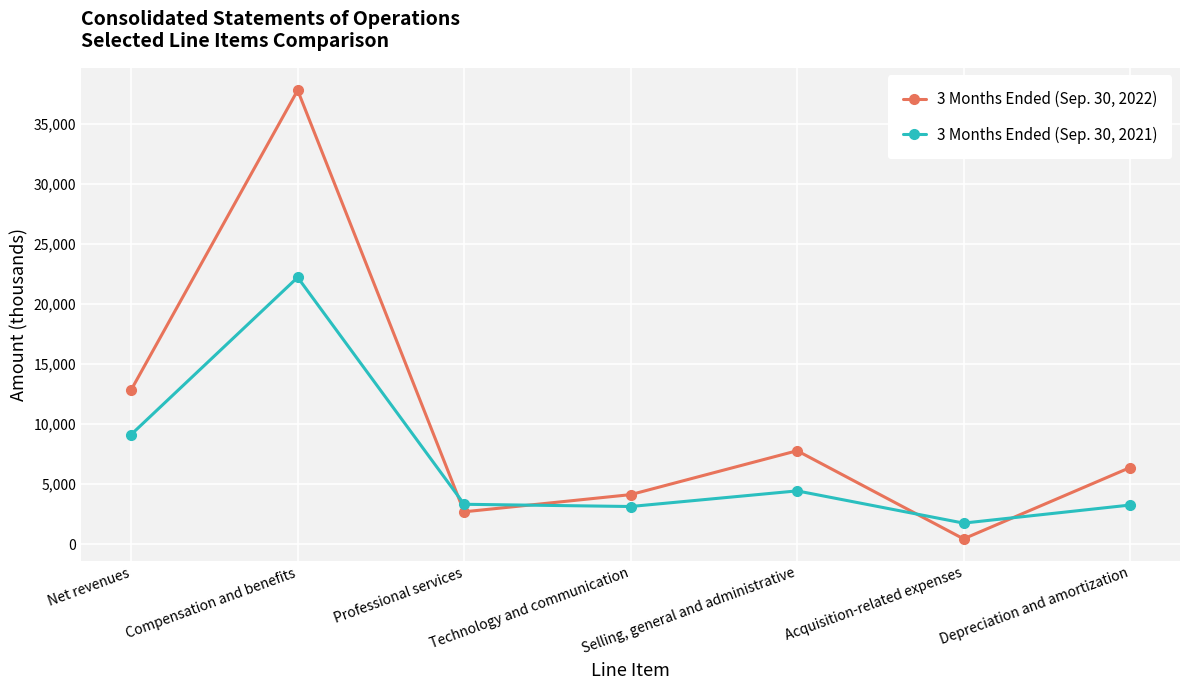

How many categories are shown in the chart?

7